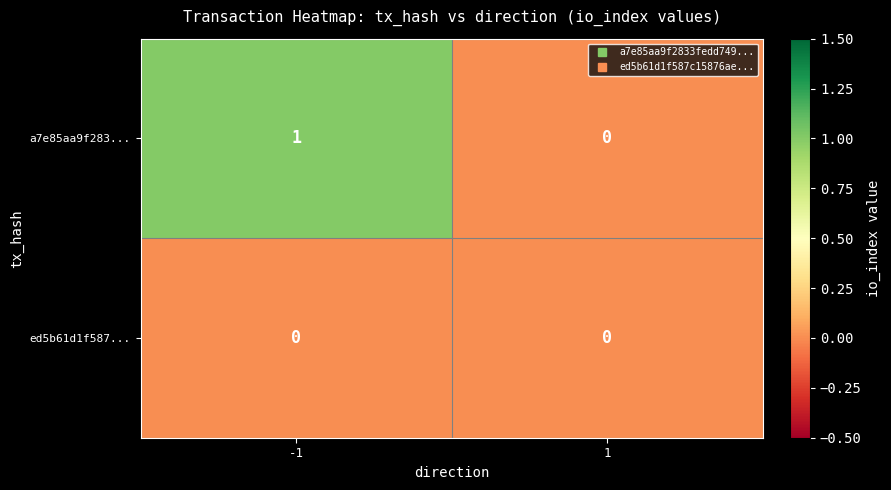

Between -1 and 1, which series saw the biggest shift?

a7e85aa9f283...